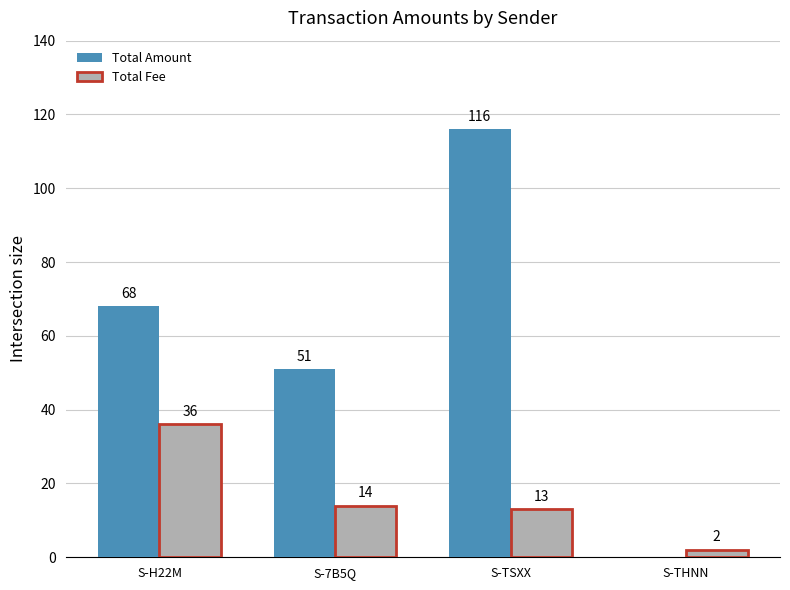

The value of Total Amount at S-TSXX is 80. True or false?

False